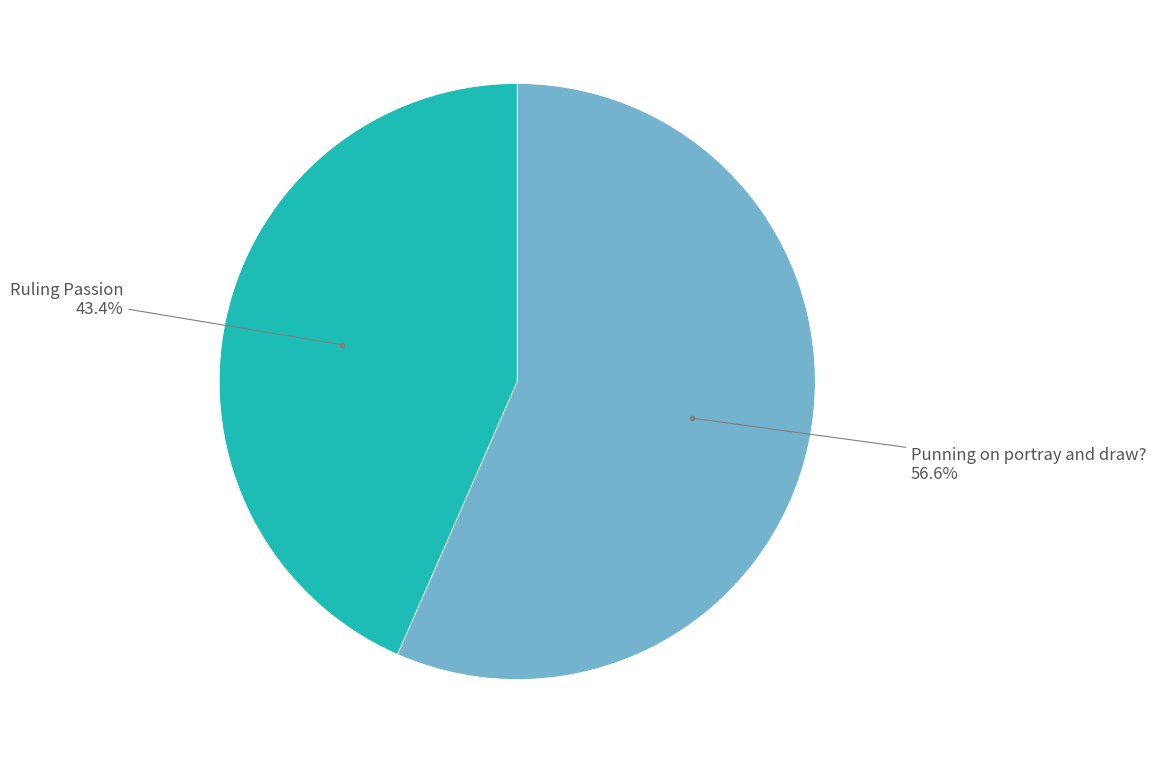

Does any single category account for the majority?

Yes